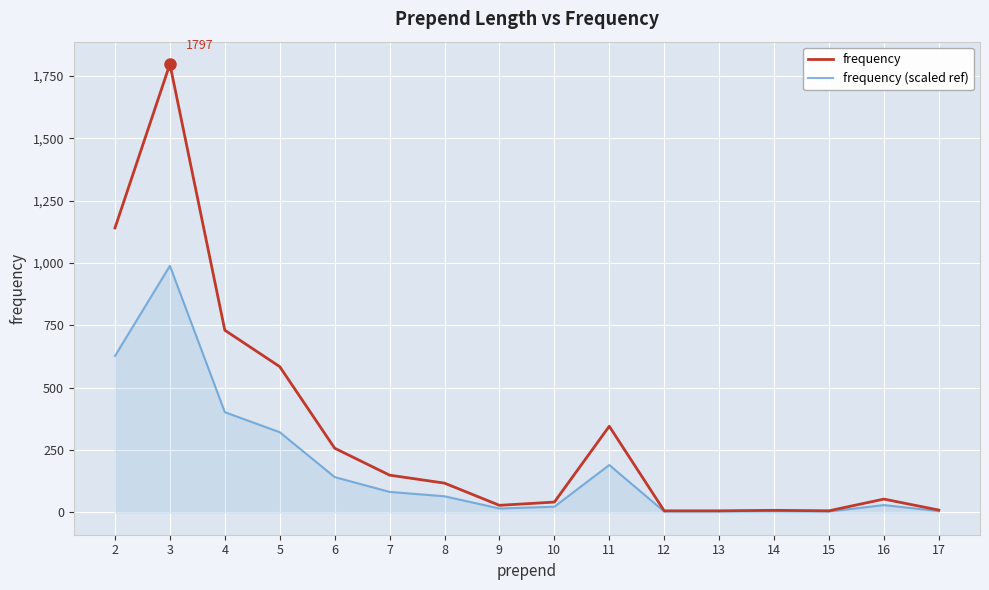

What is the greatest value displayed?

1797.0